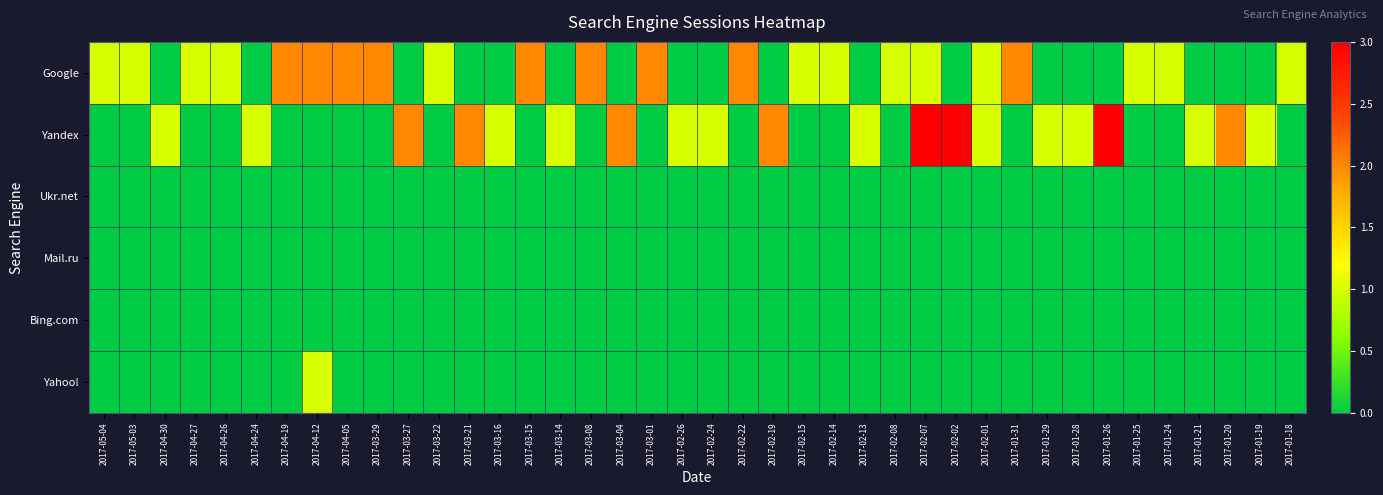

Reading left to right, extract all data points from this chart.

Google: 2017-05-04=1	2017-05-03=1	2017-04-30=0	2017-04-27=1	2017-04-26=1	2017-04-24=0	2017-04-19=2	2017-04-12=2	2017-04-05=2	2017-03-29=2	2017-03-27=0	2017-03-22=1	2017-03-21=0	2017-03-16=0	2017-03-15=2	2017-03-14=0	2017-03-08=2	2017-03-04=0	2017-03-01=2	2017-02-26=0	2017-02-24=0	2017-02-22=2	2017-02-19=0	2017-02-15=1	2017-02-14=1	2017-02-13=0	2017-02-08=1	2017-02-07=1	2017-02-02=0	2017-02-01=1	2017-01-31=2	2017-01-29=0	2017-01-28=0	2017-01-26=0	2017-01-25=1	2017-01-24=1	2017-01-21=0	2017-01-20=0	2017-01-19=0	2017-01-18=1
Yandex: 2017-05-04=0	2017-05-03=0	2017-04-30=1	2017-04-27=0	2017-04-26=0	2017-04-24=1	2017-04-19=0	2017-04-12=0	2017-04-05=0	2017-03-29=0	2017-03-27=2	2017-03-22=0	2017-03-21=2	2017-03-16=1	2017-03-15=0	2017-03-14=1	2017-03-08=0	2017-03-04=2	2017-03-01=0	2017-02-26=1	2017-02-24=1	2017-02-22=0	2017-02-19=2	2017-02-15=0	2017-02-14=0	2017-02-13=1	2017-02-08=0	2017-02-07=3	2017-02-02=3	2017-02-01=1	2017-01-31=0	2017-01-29=1	2017-01-28=1	2017-01-26=3	2017-01-25=0	2017-01-24=0	2017-01-21=1	2017-01-20=2	2017-01-19=1	2017-01-18=0
Ukr.net: 2017-05-04=0	2017-05-03=0	2017-04-30=0	2017-04-27=0	2017-04-26=0	2017-04-24=0	2017-04-19=0	2017-04-12=0	2017-04-05=0	2017-03-29=0	2017-03-27=0	2017-03-22=0	2017-03-21=0	2017-03-16=0	2017-03-15=0	2017-03-14=0	2017-03-08=0	2017-03-04=0	2017-03-01=0	2017-02-26=0	2017-02-24=0	2017-02-22=0	2017-02-19=0	2017-02-15=0	2017-02-14=0	2017-02-13=0	2017-02-08=0	2017-02-07=0	2017-02-02=0	2017-02-01=0	2017-01-31=0	2017-01-29=0	2017-01-28=0	2017-01-26=0	2017-01-25=0	2017-01-24=0	2017-01-21=0	2017-01-20=0	2017-01-19=0	2017-01-18=0
Mail.ru: 2017-05-04=0	2017-05-03=0	2017-04-30=0	2017-04-27=0	2017-04-26=0	2017-04-24=0	2017-04-19=0	2017-04-12=0	2017-04-05=0	2017-03-29=0	2017-03-27=0	2017-03-22=0	2017-03-21=0	2017-03-16=0	2017-03-15=0	2017-03-14=0	2017-03-08=0	2017-03-04=0	2017-03-01=0	2017-02-26=0	2017-02-24=0	2017-02-22=0	2017-02-19=0	2017-02-15=0	2017-02-14=0	2017-02-13=0	2017-02-08=0	2017-02-07=0	2017-02-02=0	2017-02-01=0	2017-01-31=0	2017-01-29=0	2017-01-28=0	2017-01-26=0	2017-01-25=0	2017-01-24=0	2017-01-21=0	2017-01-20=0	2017-01-19=0	2017-01-18=0
Bing.com: 2017-05-04=0	2017-05-03=0	2017-04-30=0	2017-04-27=0	2017-04-26=0	2017-04-24=0	2017-04-19=0	2017-04-12=0	2017-04-05=0	2017-03-29=0	2017-03-27=0	2017-03-22=0	2017-03-21=0	2017-03-16=0	2017-03-15=0	2017-03-14=0	2017-03-08=0	2017-03-04=0	2017-03-01=0	2017-02-26=0	2017-02-24=0	2017-02-22=0	2017-02-19=0	2017-02-15=0	2017-02-14=0	2017-02-13=0	2017-02-08=0	2017-02-07=0	2017-02-02=0	2017-02-01=0	2017-01-31=0	2017-01-29=0	2017-01-28=0	2017-01-26=0	2017-01-25=0	2017-01-24=0	2017-01-21=0	2017-01-20=0	2017-01-19=0	2017-01-18=0
Yahoo!: 2017-05-04=0	2017-05-03=0	2017-04-30=0	2017-04-27=0	2017-04-26=0	2017-04-24=0	2017-04-19=0	2017-04-12=1	2017-04-05=0	2017-03-29=0	2017-03-27=0	2017-03-22=0	2017-03-21=0	2017-03-16=0	2017-03-15=0	2017-03-14=0	2017-03-08=0	2017-03-04=0	2017-03-01=0	2017-02-26=0	2017-02-24=0	2017-02-22=0	2017-02-19=0	2017-02-15=0	2017-02-14=0	2017-02-13=0	2017-02-08=0	2017-02-07=0	2017-02-02=0	2017-02-01=0	2017-01-31=0	2017-01-29=0	2017-01-28=0	2017-01-26=0	2017-01-25=0	2017-01-24=0	2017-01-21=0	2017-01-20=0	2017-01-19=0	2017-01-18=0